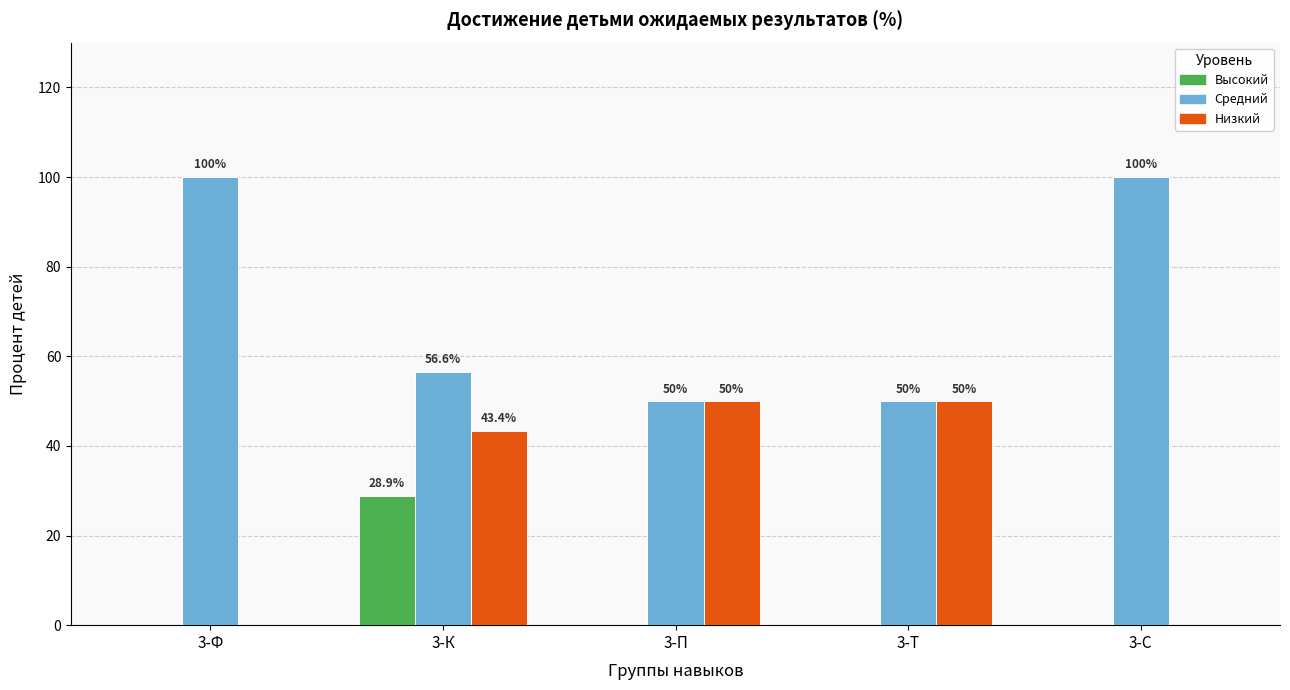

At which category is the sum across all series the highest?

3-К